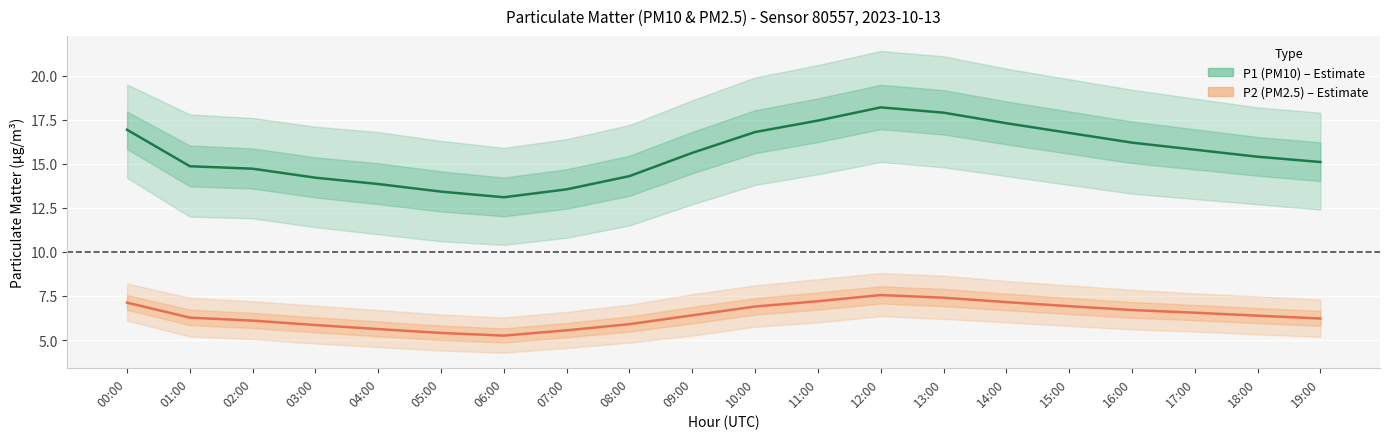

Rank the series by their average value, from lowest to highest.

P2 (PM2.5), P1 (PM10)